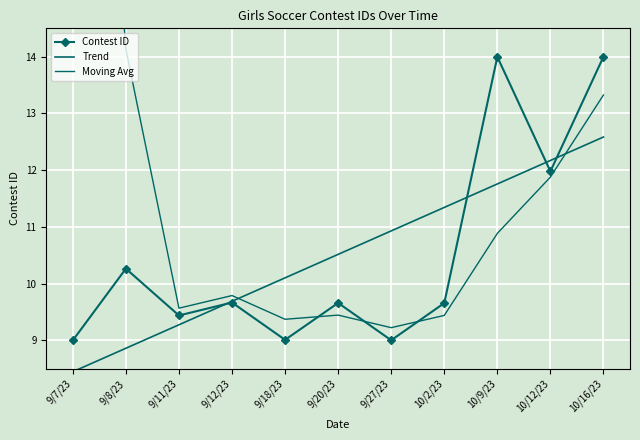

What is the total value across all series at 10/9/23?

36.6